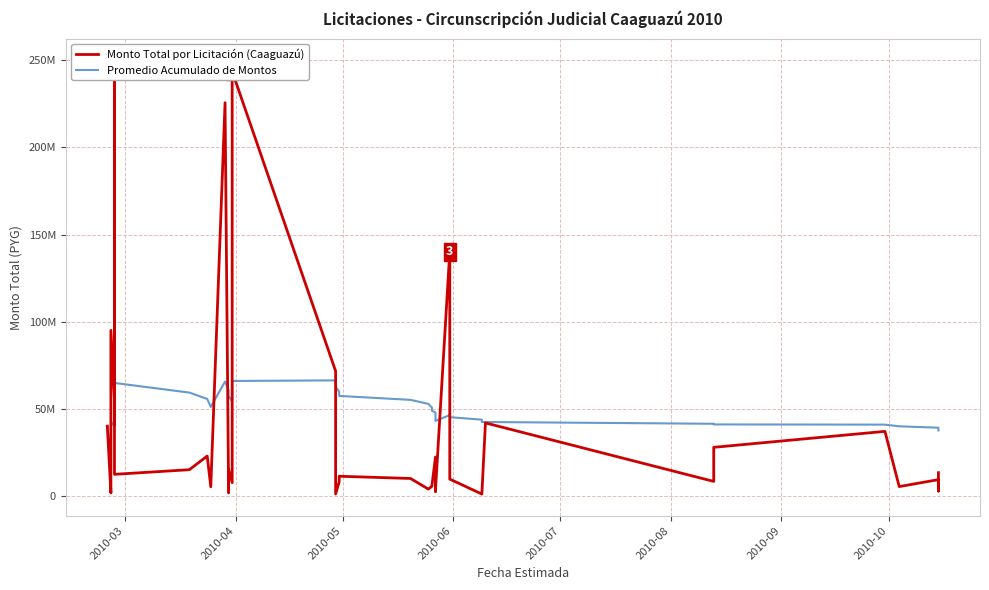

Which series has the widest spread of values?

Monto Total por Licitación (Caaguazú)